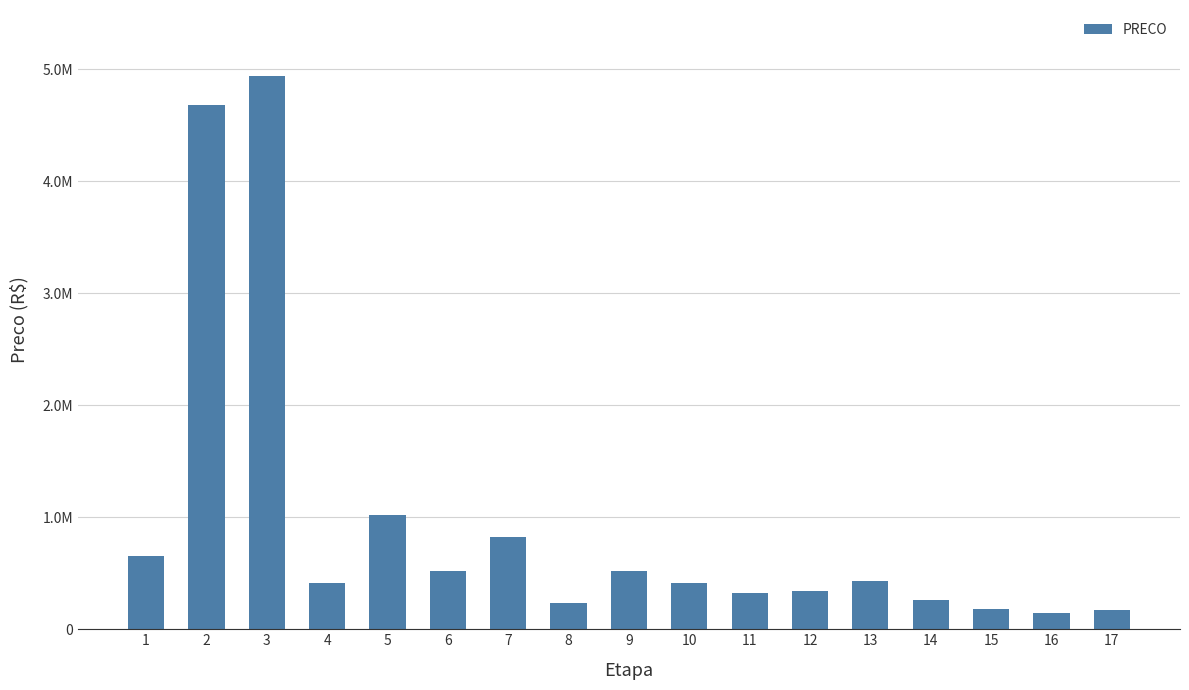

Where does the data first go above 411475?

1